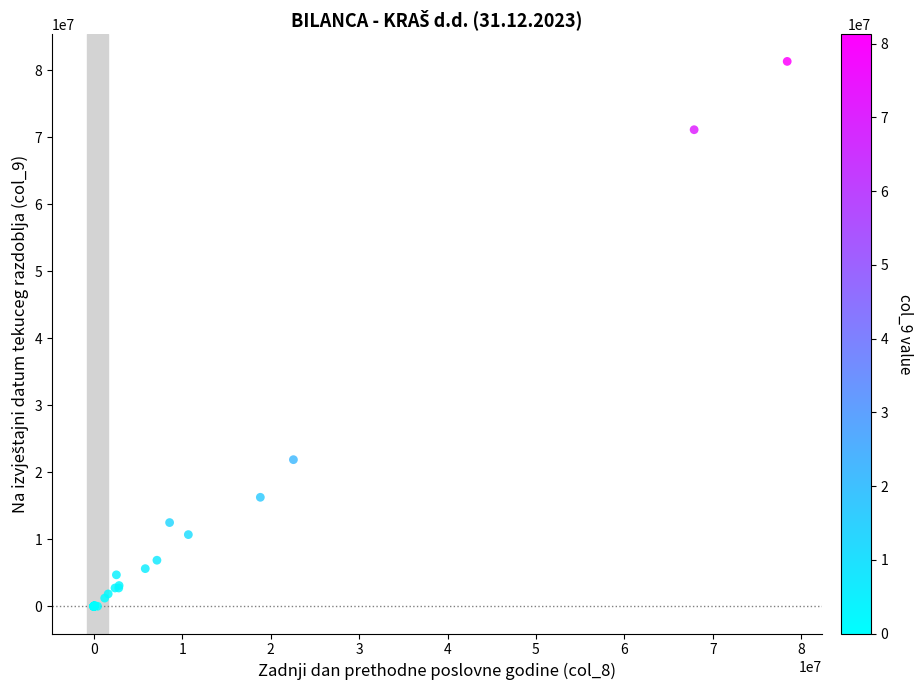

What Y value in the scatter plot is closest to 40650337?

21874985